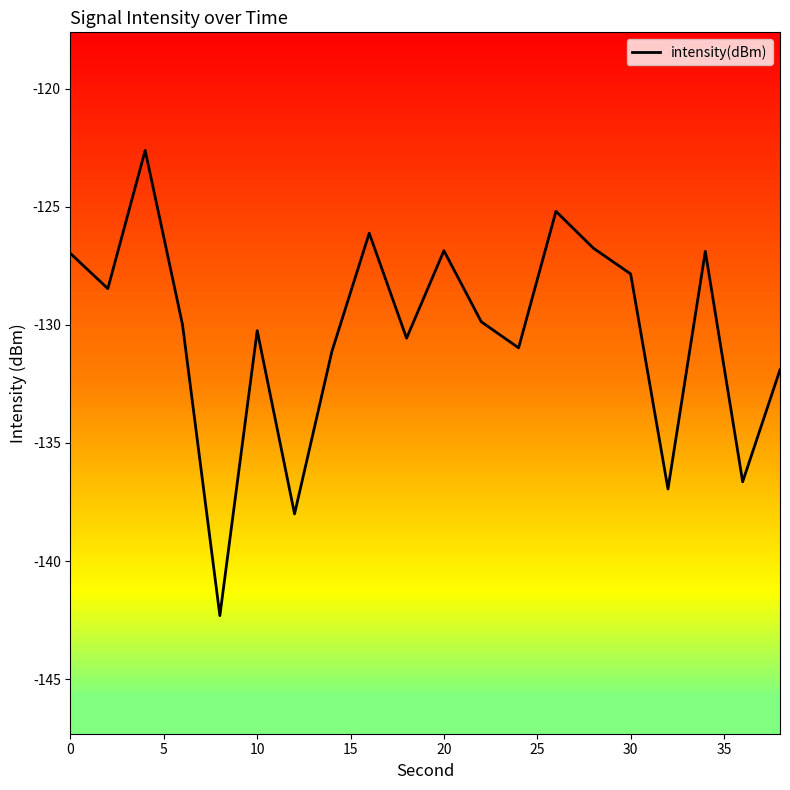

How many interior local valleys (lower than both neighbors) does the data have?

7